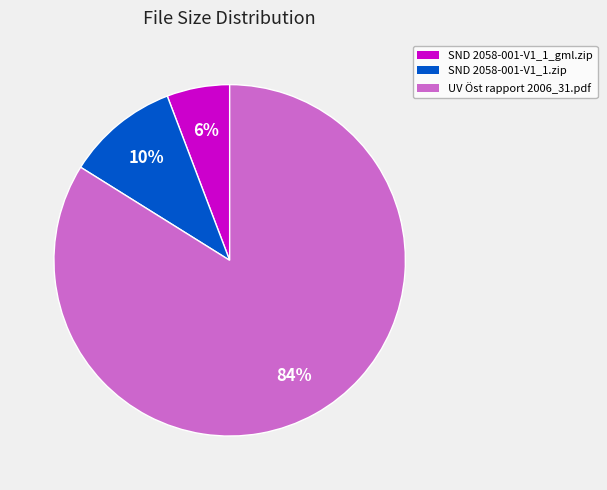

Between UV Öst rapport 2006_31.pdf and SND 2058-001-V1_1.zip, which is larger?

UV Öst rapport 2006_31.pdf